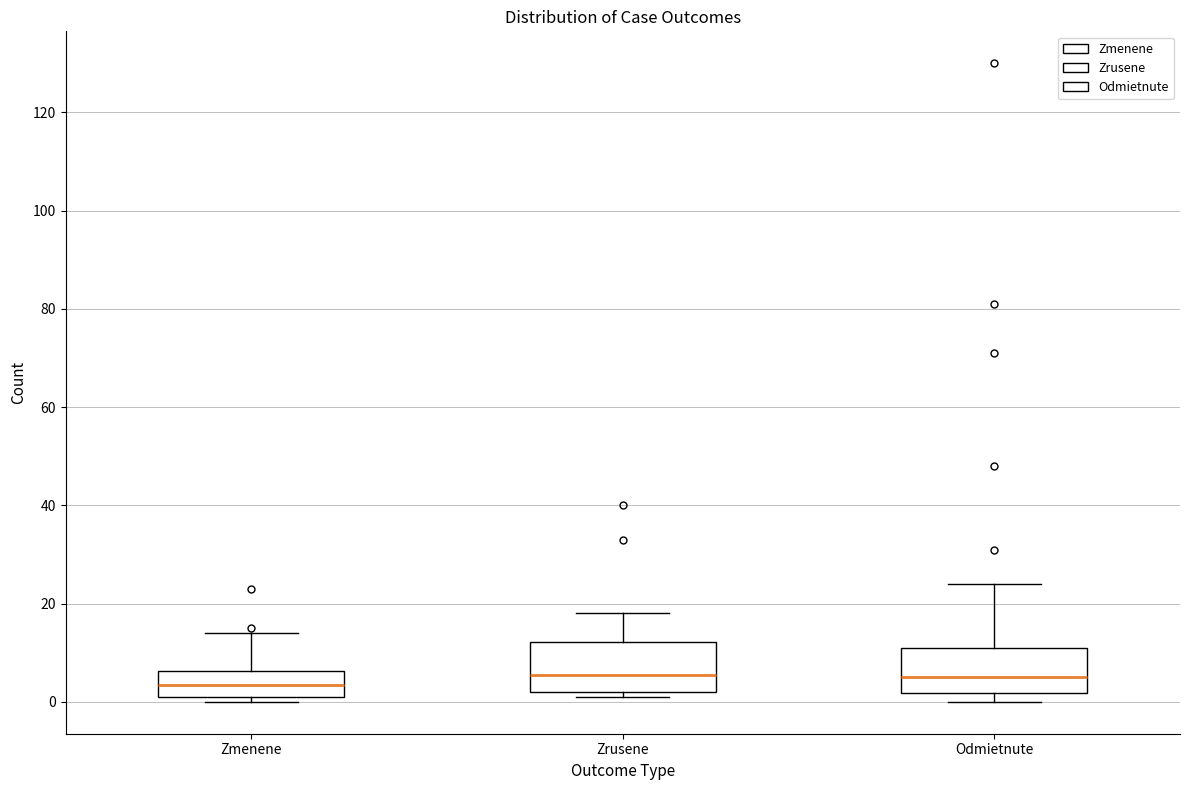

Reading left to right, transcribe this box plot: for each box, give where its median line is, the range the box spans, and where its two whiskers end, as read against the y-axis. The values are not printed on the chart, so give them approximately, as read against the axis.

Zmenene: median 4, box 2 to 6, whiskers 0 to 14
Zrusene: median 6, box 2 to 12, whiskers 2 (just below the box's lower edge) to 18
Odmietnute: median 6, box 2 to 12, whiskers 0 to 24